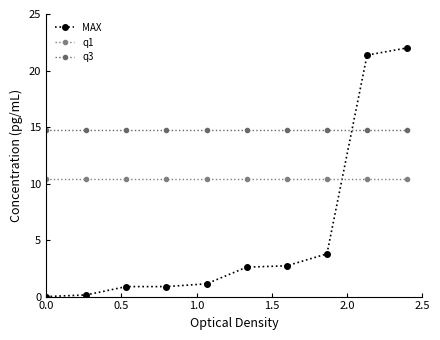

Reading right to left, transcribe all the data shown in this chart.

MAX: 22.0	21.4	3.8	2.7	2.6	1.1	0.9	0.9	0.1	0.0
q1: 10.4	10.4	10.4	10.4	10.4	10.4	10.4	10.4	10.4	10.4
q3: 14.7	14.7	14.7	14.7	14.7	14.7	14.7	14.7	14.7	14.7